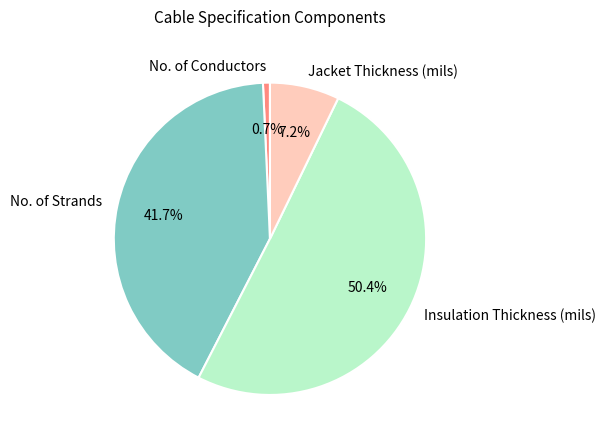

Count the number of slices in the pie.

4